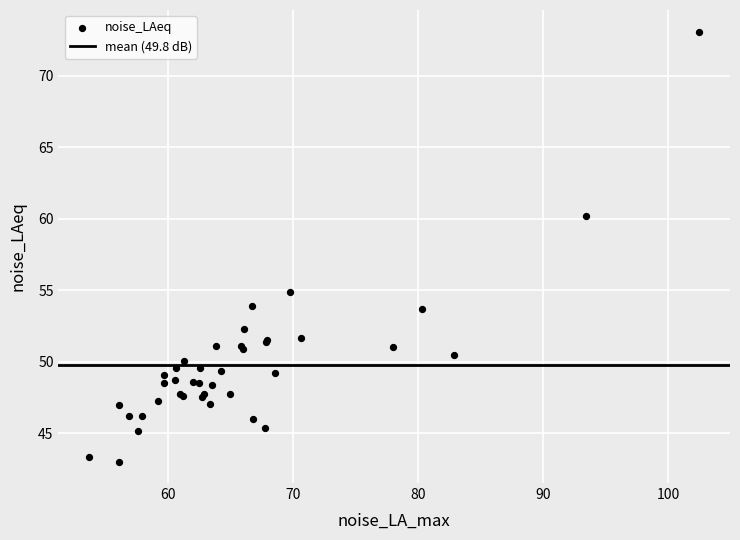

What Y value in the scatter plot is closest to 58?

60.2